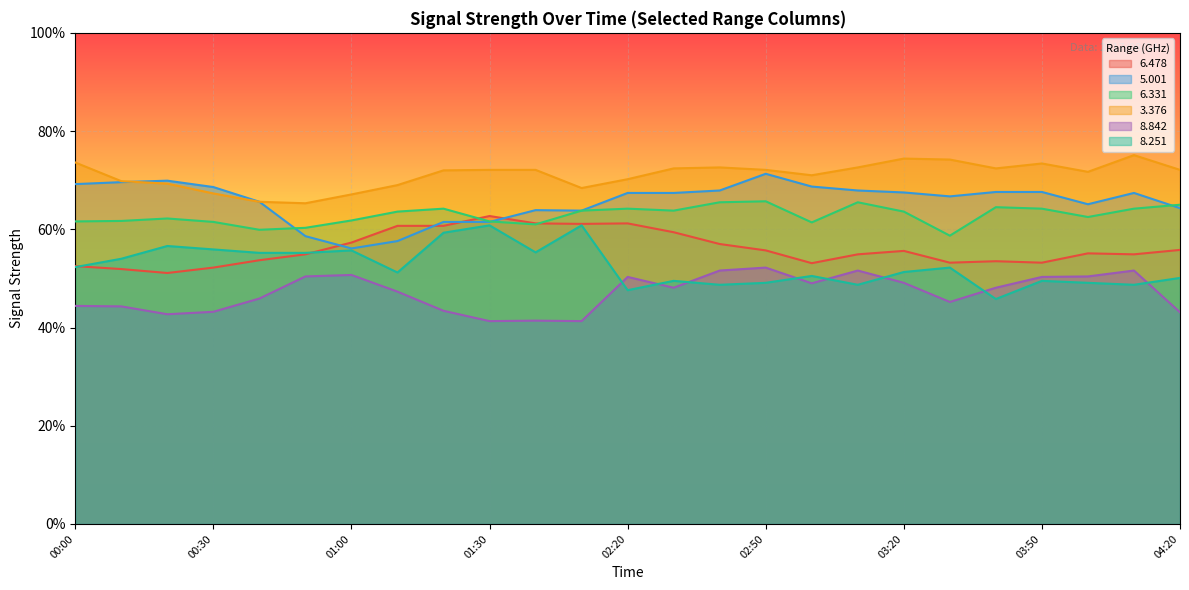

Which series has the largest total across all categories?

3.376